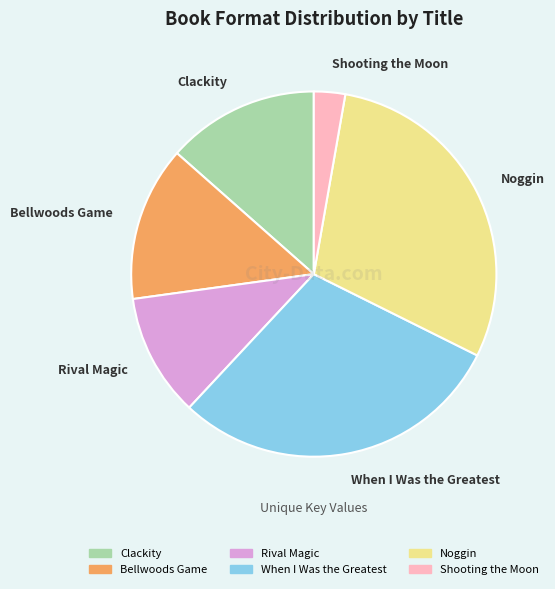

Which category has the smallest portion of the pie?

Shooting the Moon